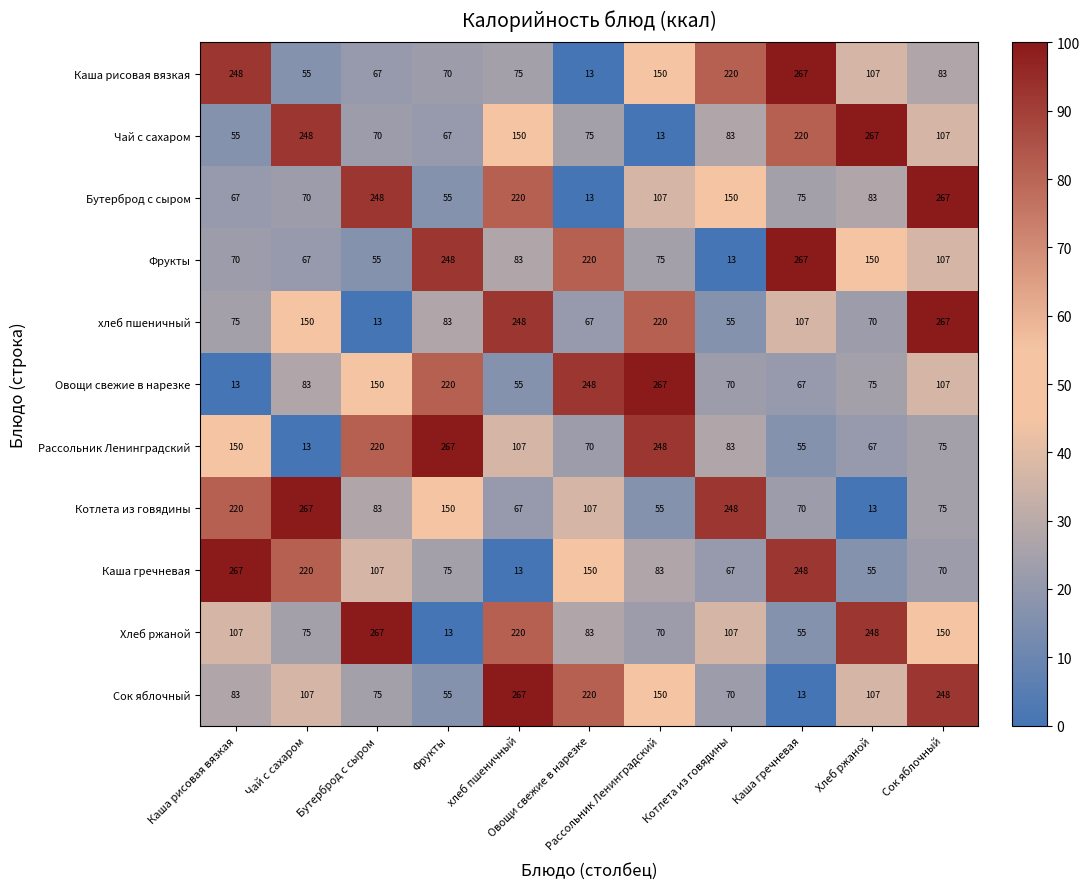

At how many categories does at least one series exceed 87?

11